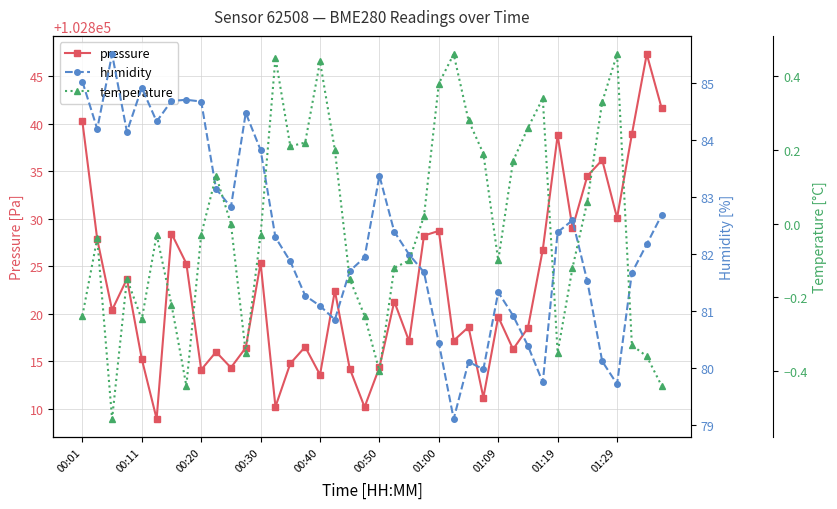

What is the average value of the pressure series?

102822.8